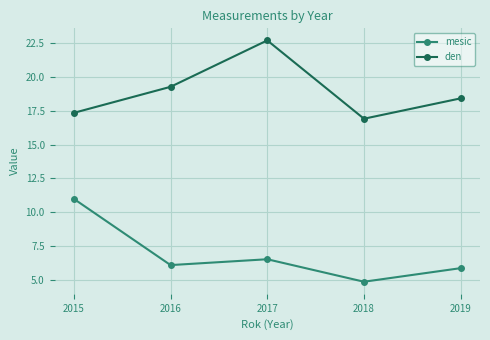

True or false: den and mesic cross at least once.

False